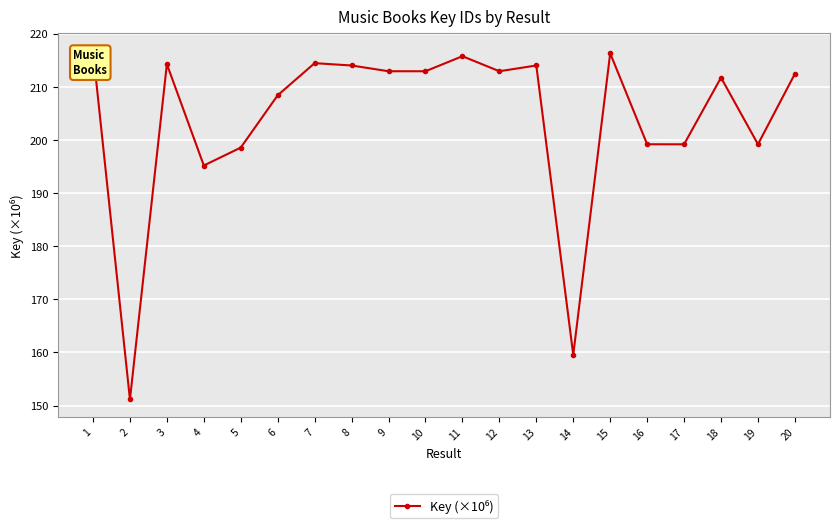

How many data points does each series have?

20